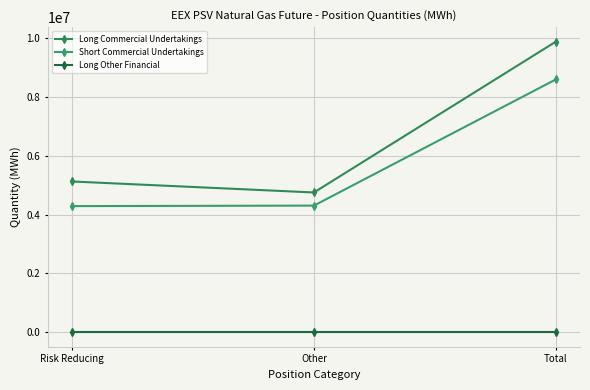

At which category is the sum across all series the highest?

Total